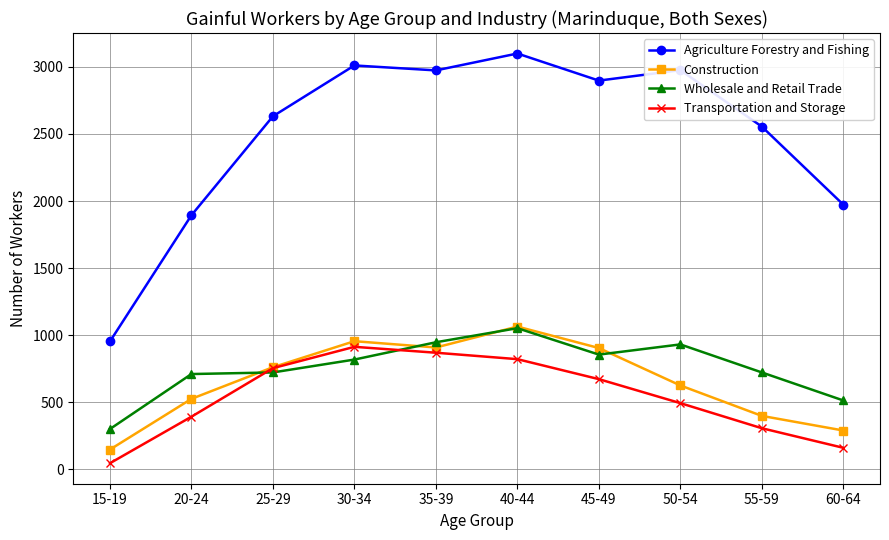

Which series has the largest range (max minus min)?

Agriculture Forestry and Fishing